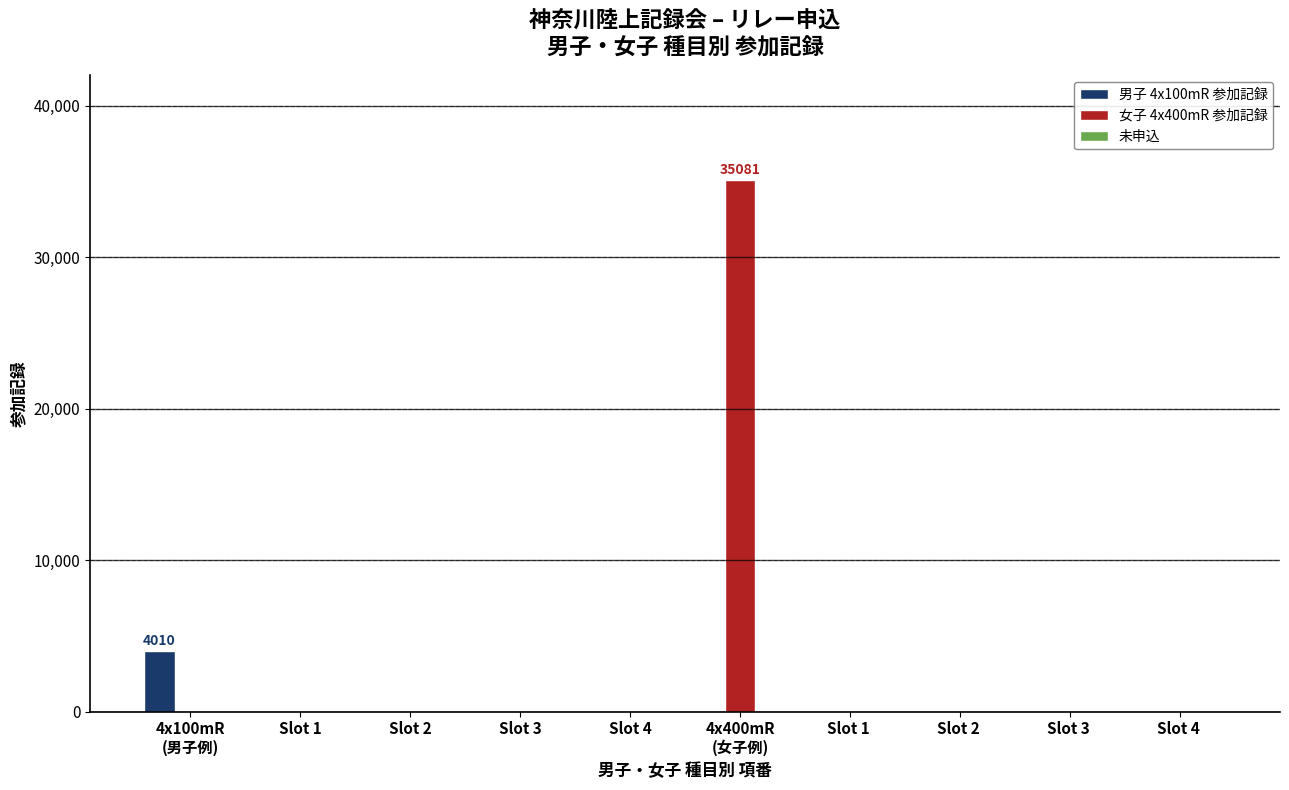

The value of 女子 4x400mR 参加記録 at Slot 3  is 0. True or false?

True